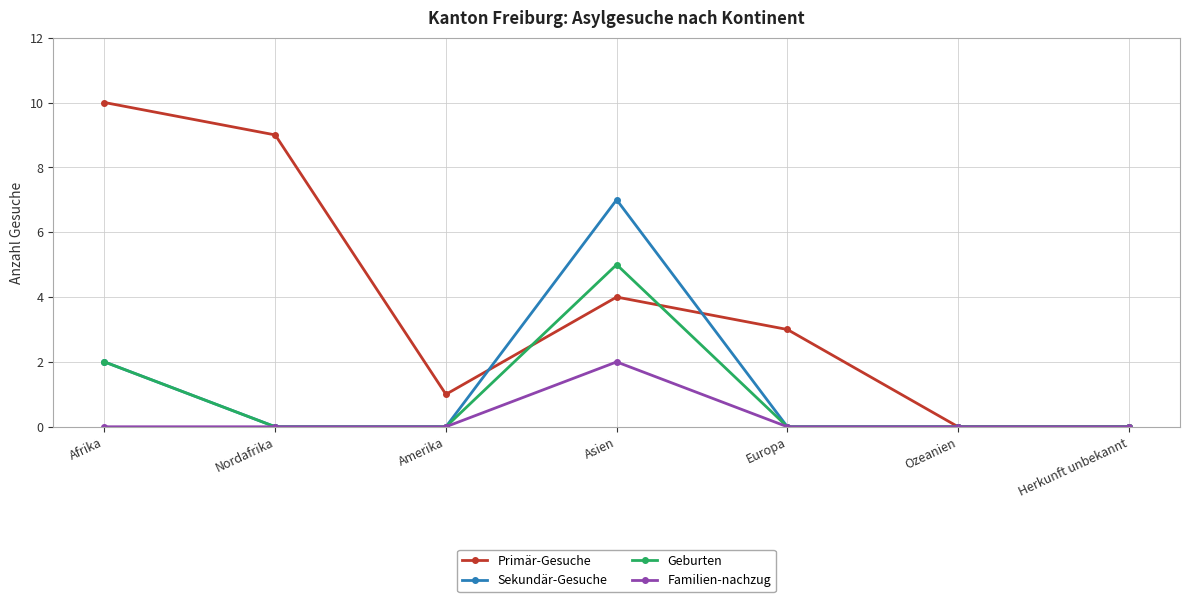

Is it true that Familien-nachzug equals -1 at Afrika?

False